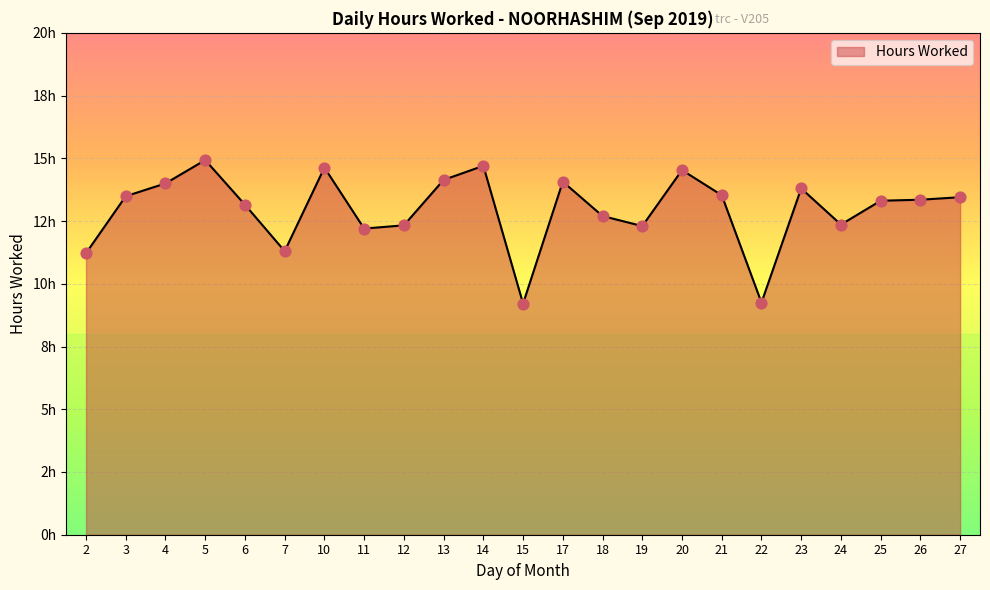

Which has a higher value, 18 or 13?

13